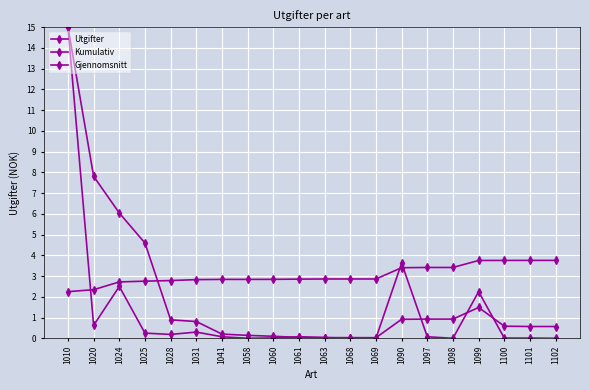

What is the highest value of the Gjennomsnitt series?

15.0